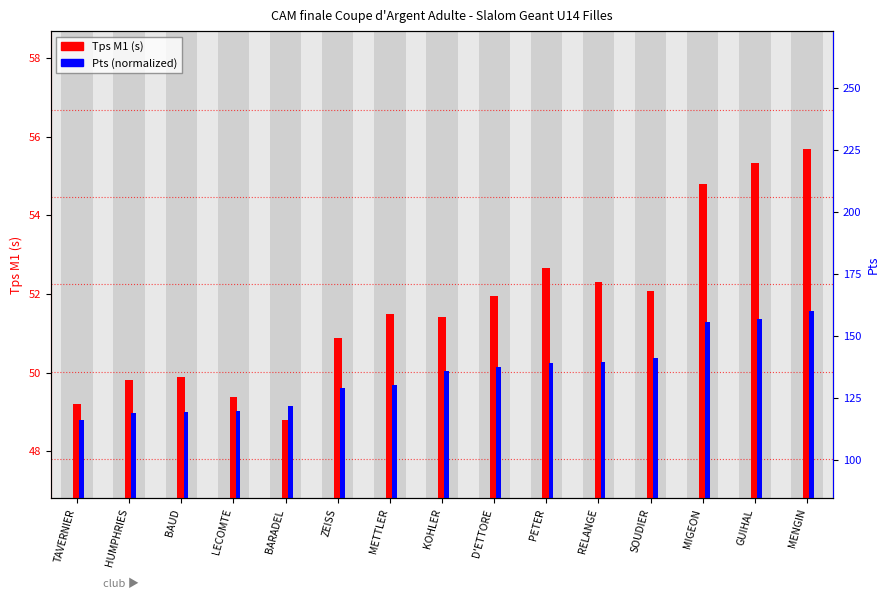

At which label does Pts (normalized) reach its peak?

MENGIN